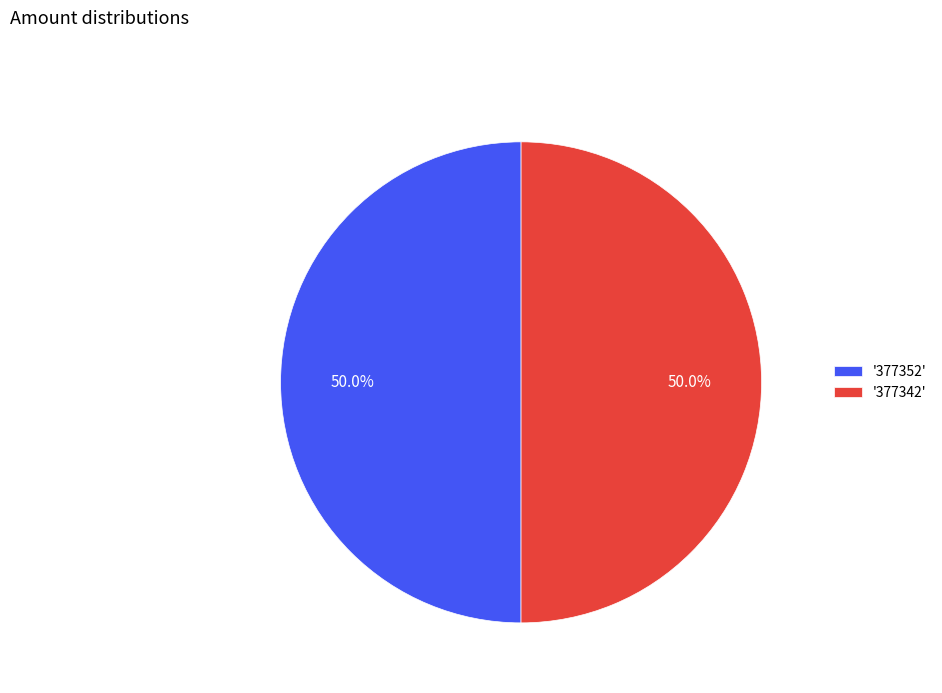

Approximately how many times larger is the value at '377342' compared to '377352'?

1.0